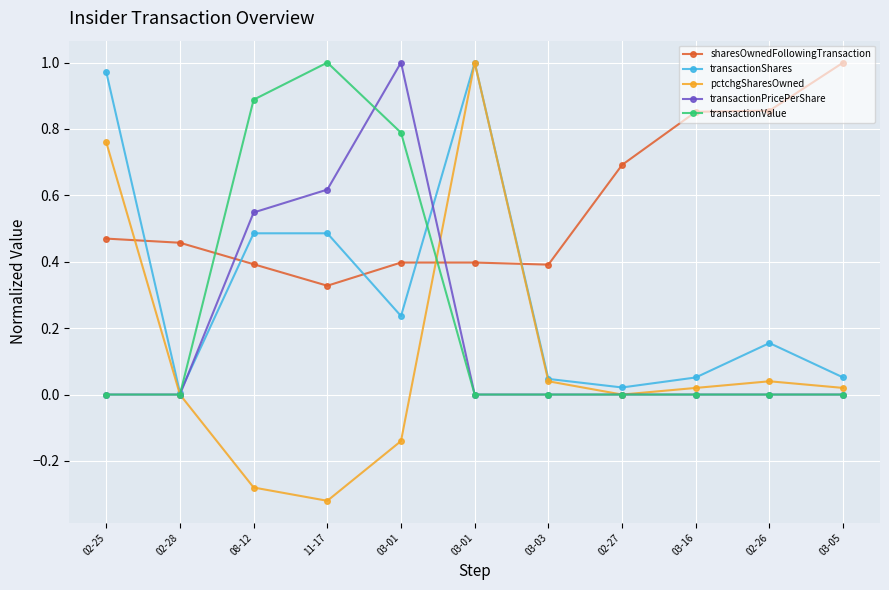

How many distinct data groups are displayed?

5